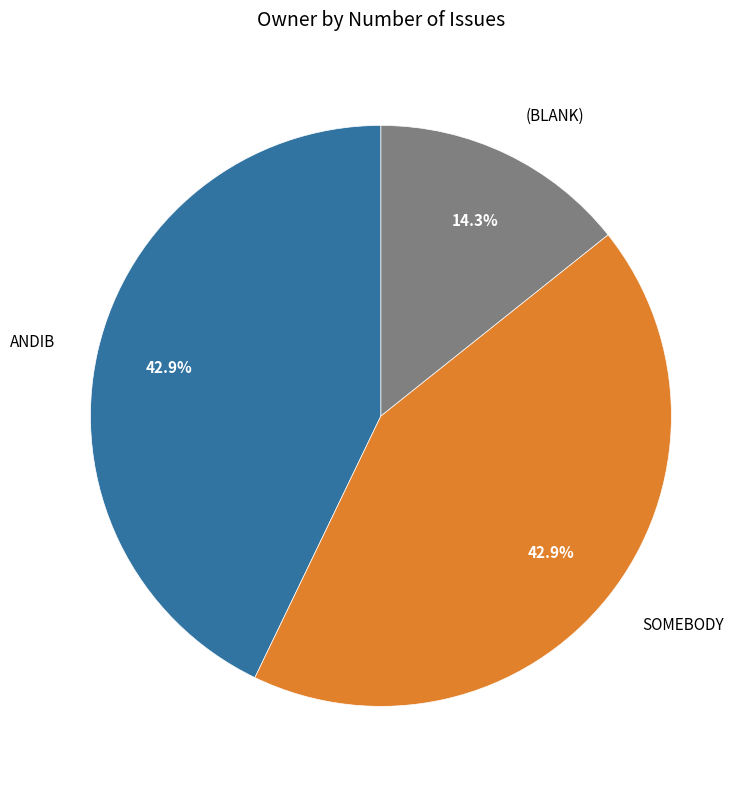

Is there a majority slice in this chart?

No